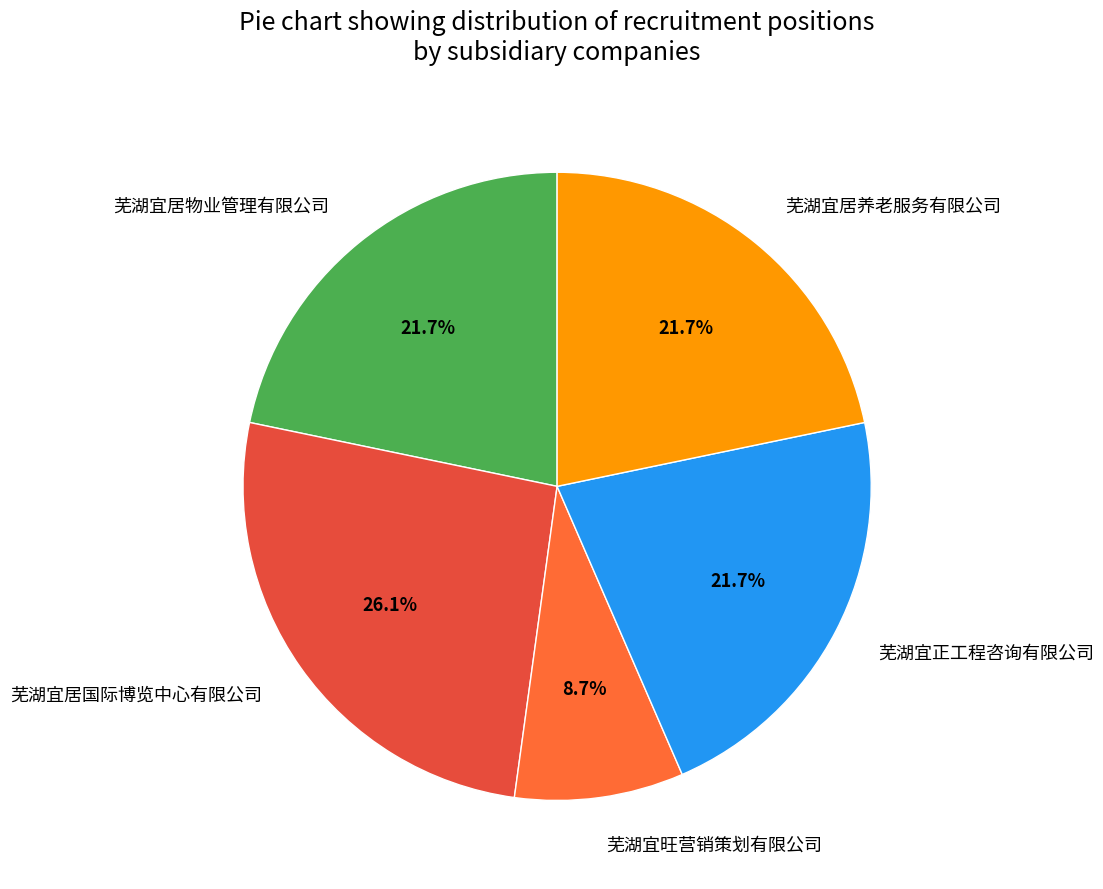

Which category has the biggest portion of the pie?

芜湖宜居国际博览中心有限公司